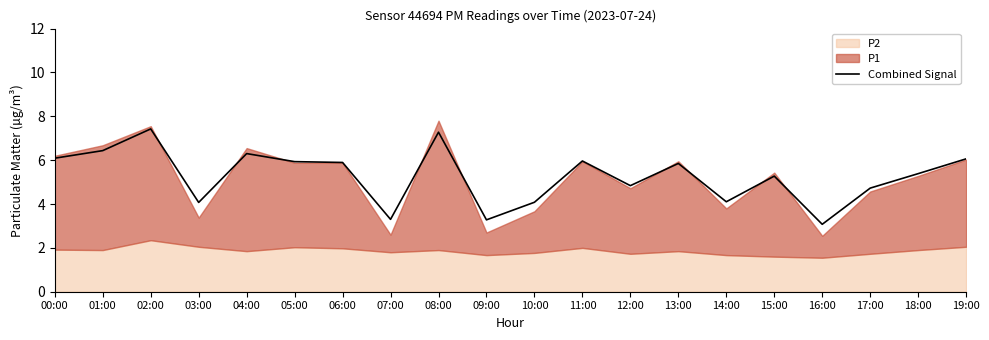

List the labels in order of value, smallest first.

16:00, 09:00, 07:00, 03:00, 10:00, 14:00, 17:00, 12:00, 15:00, 18:00, 13:00, 06:00, 05:00, 11:00, 19:00, 00:00, 04:00, 01:00, 08:00, 02:00